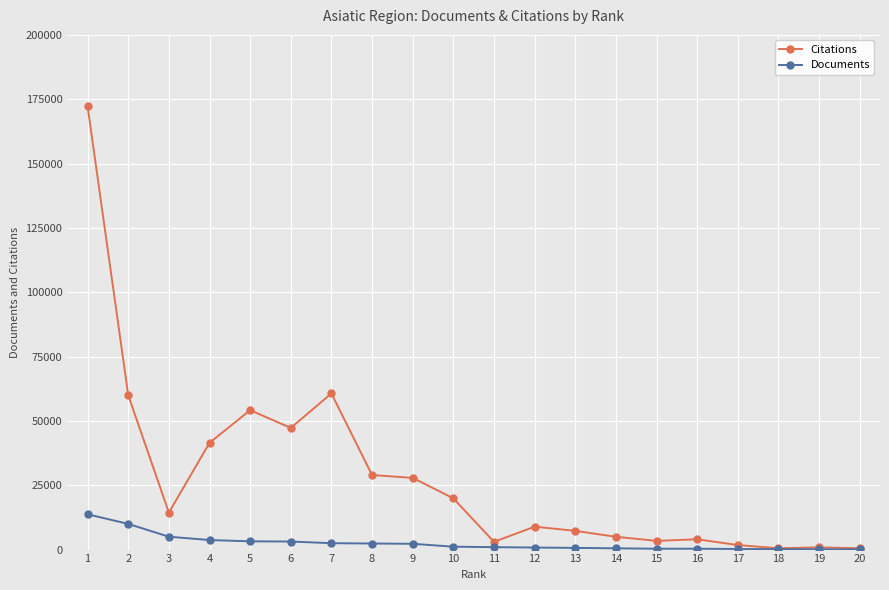

True or false: Citations has more than 2 interior local peaks.

True